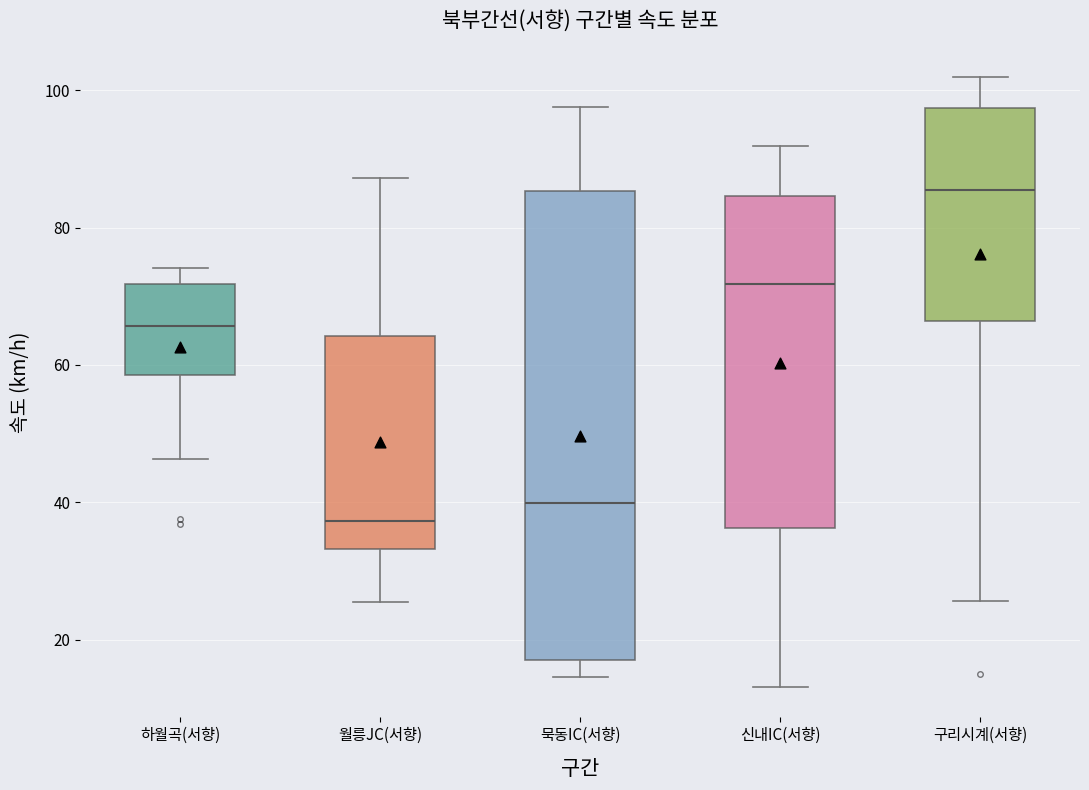

Reading left to right, transcribe this box plot: for each box, give where its median line is, the range the box spans, and where its two whiskers end, as read against the y-axis. The values are not printed on the chart, so give them approximately, as read against the axis.

하월곡(서향): median 66, box 58 to 72, whiskers 46 to 74
월릉JC(서향): median 38, box 34 to 64, whiskers 26 to 88
묵동IC(서향): median 40, box 18 to 86, whiskers 14 to 98
신내IC(서향): median 72, box 36 to 84, whiskers 14 to 92
구리시계(서향): median 86, box 66 to 98, whiskers 26 to 102